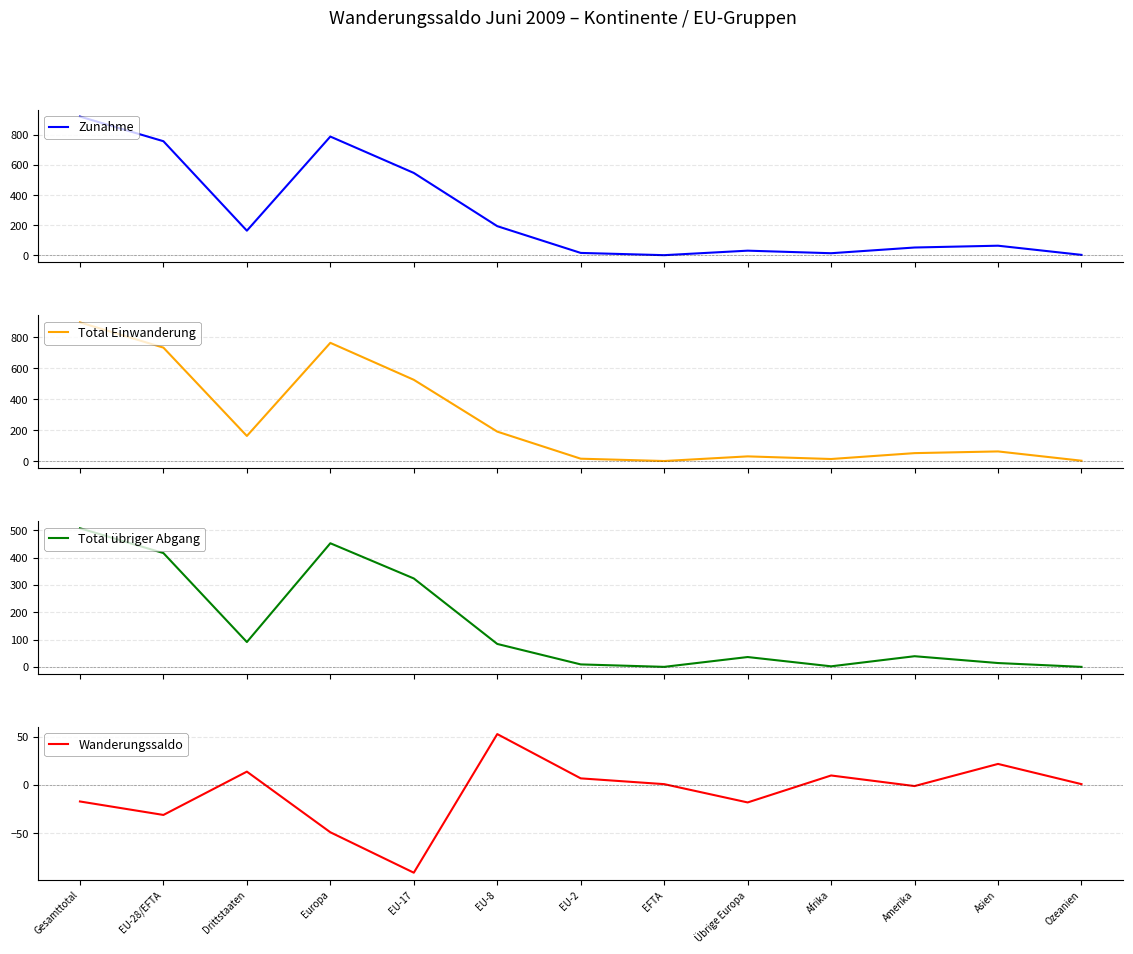

What is the total value across all series at EFTA?

3